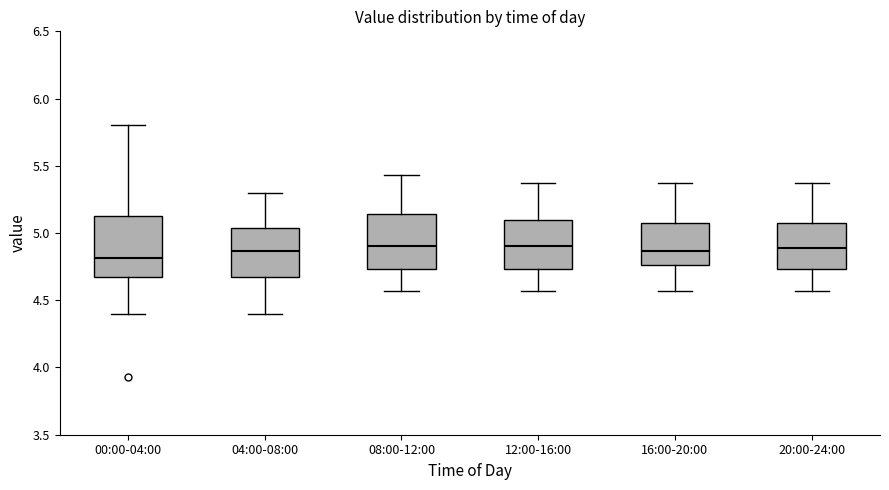

Reading left to right, transcribe this box plot: for each box, give where its median line is, the range the box spans, and where its two whiskers end, as read against the y-axis. The values are not printed on the chart, so give them approximately, as read against the axis.

00:00-04:00: median 4.80, box 4.65 to 5.15, whiskers 4.40 to 5.80
04:00-08:00: median 4.85, box 4.65 to 5.05, whiskers 4.40 to 5.30
08:00-12:00: median 4.90, box 4.75 to 5.15, whiskers 4.55 to 5.45
12:00-16:00: median 4.90, box 4.75 to 5.10, whiskers 4.55 to 5.35
16:00-20:00: median 4.85, box 4.75 to 5.10, whiskers 4.55 to 5.35
20:00-24:00: median 4.90, box 4.75 to 5.10, whiskers 4.55 to 5.35